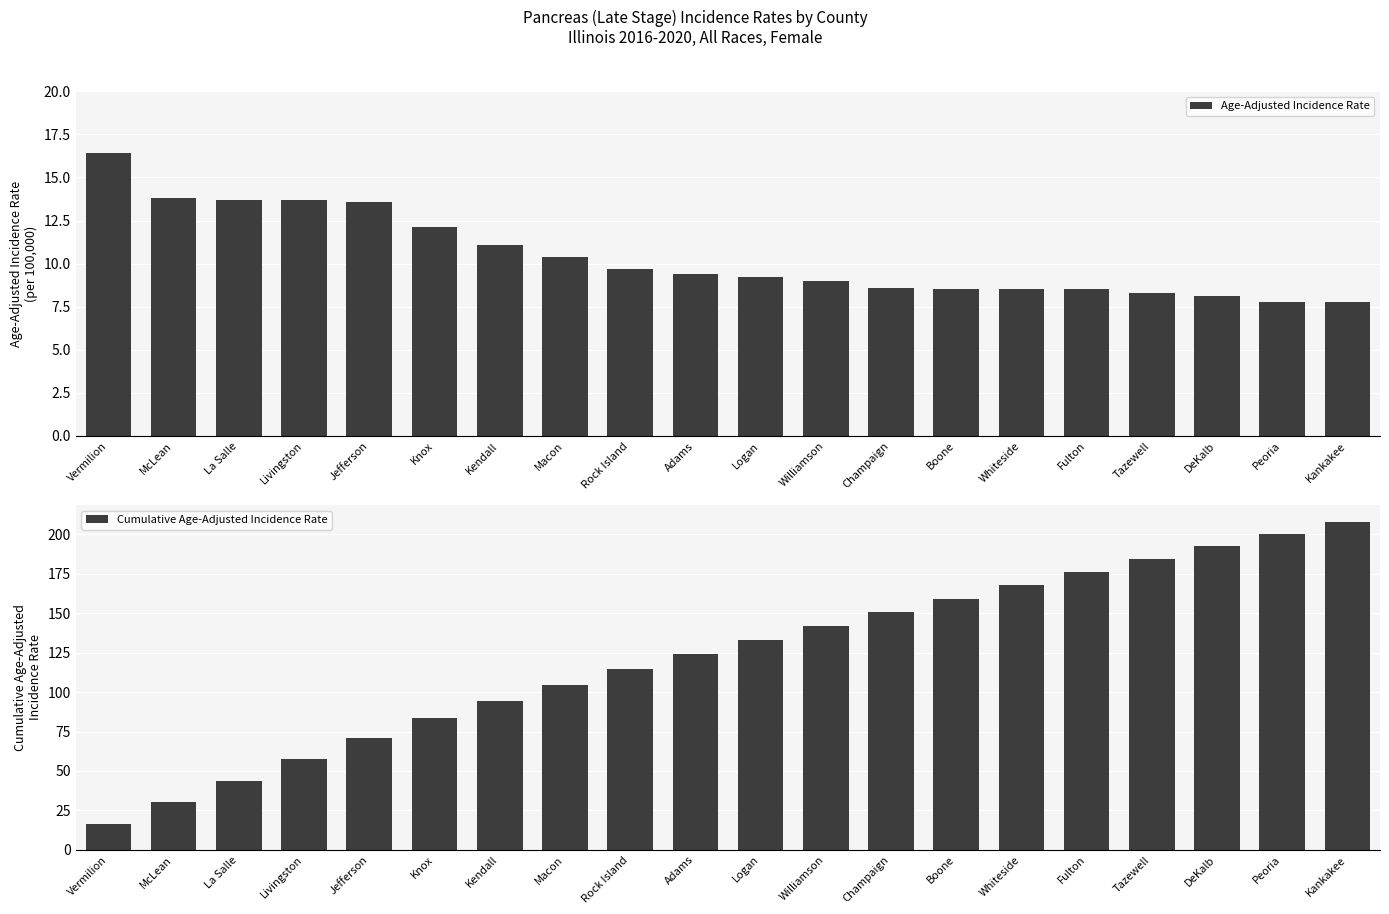

What is the difference between the second highest and second lowest values in the Cumulative Age-Adjusted Incidence Rate series?

170.2